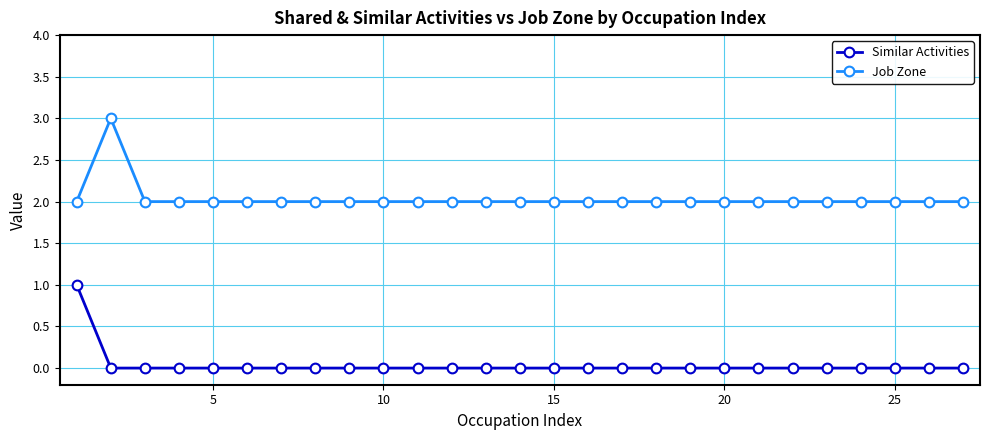

Reading left to right, what are all the values shown in this chart?

Similar Activities: 1	0	0	0	0	0	0	0	0	0	0	0	0	0	0	0	0	0	0	0	0	0	0	0	0	0	0
Job Zone: 2	3	2	2	2	2	2	2	2	2	2	2	2	2	2	2	2	2	2	2	2	2	2	2	2	2	2